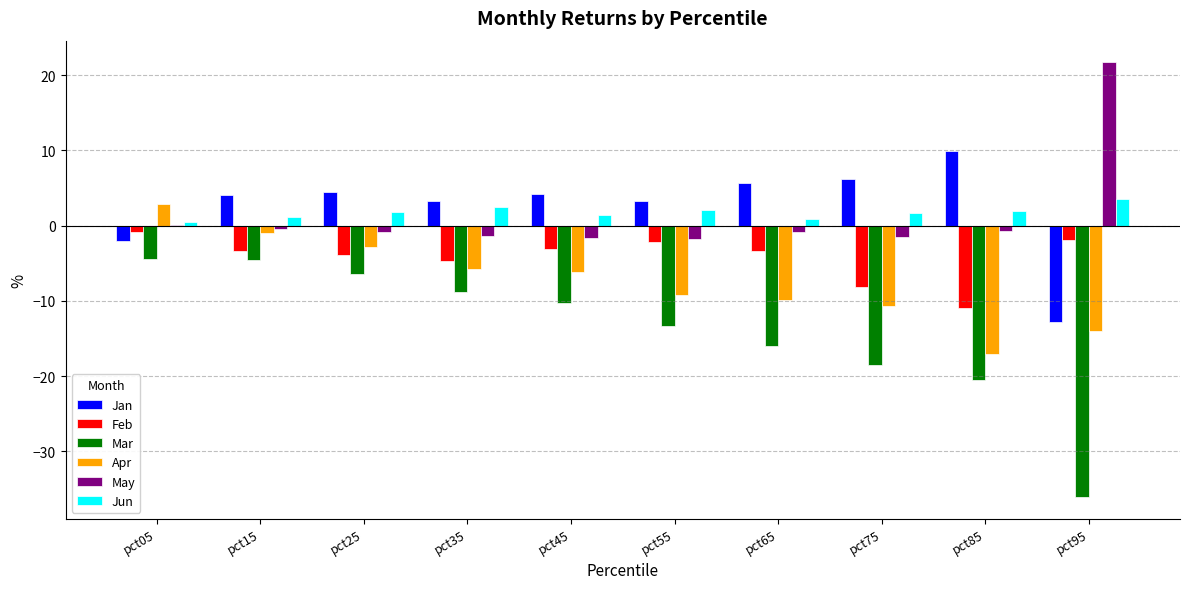

Read the May value at pct55.

-1.8